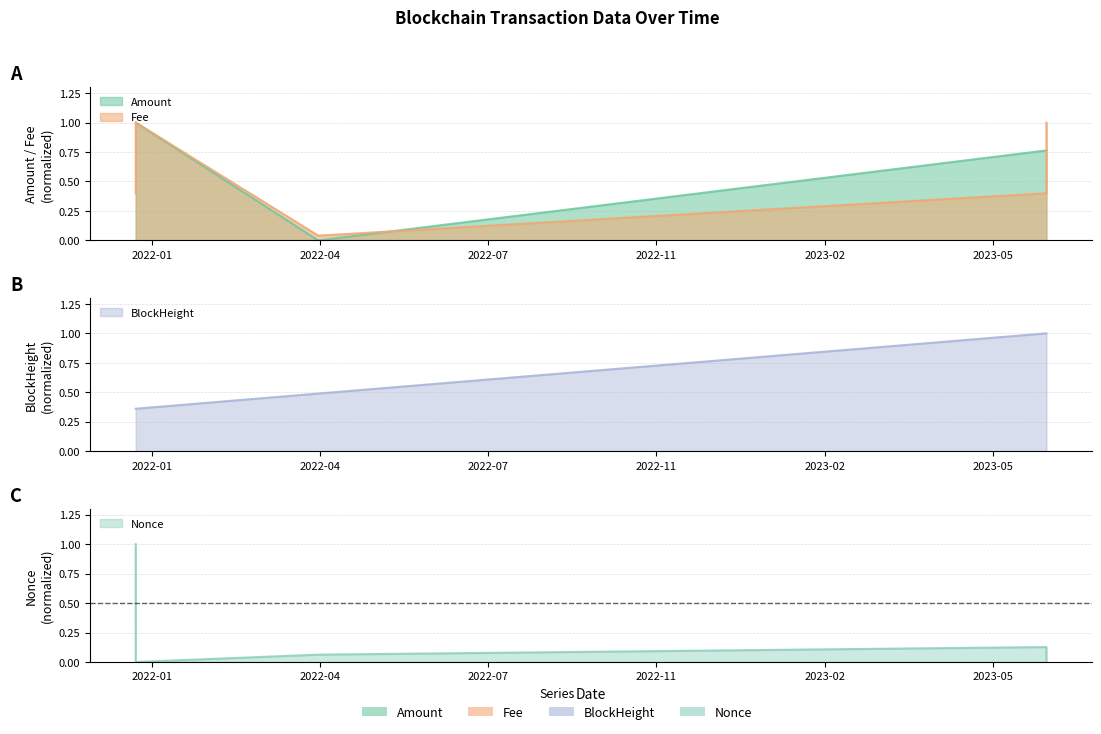

What is the spread (max minus min) of values at 2022-04-16 23:36:00?

0.5